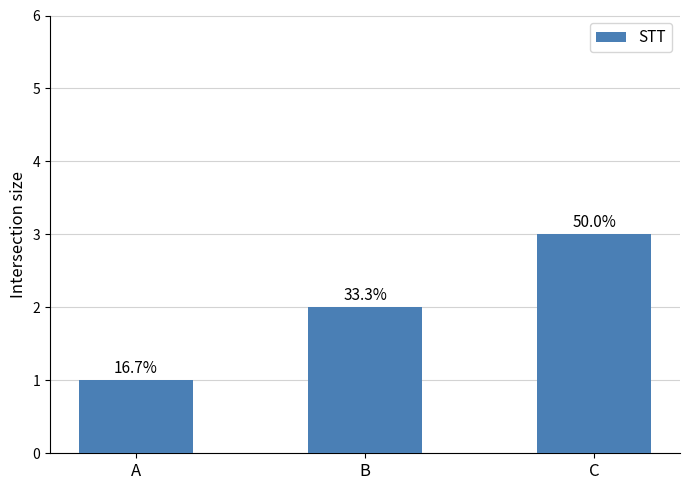

Where is the data nearest to the value 2?

B